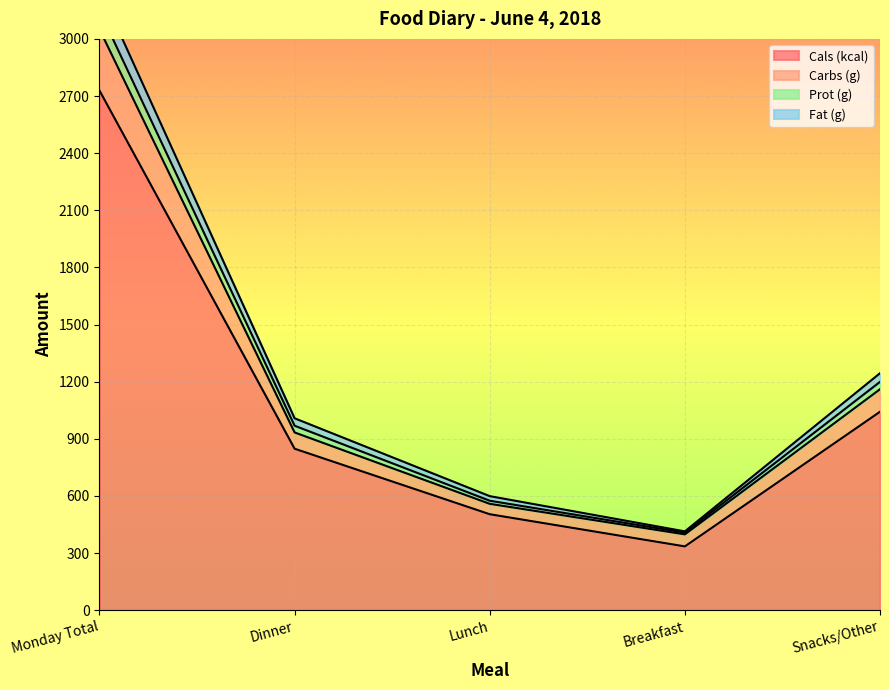

Which category has the lowest value in the Cals (kcal) series?

Breakfast